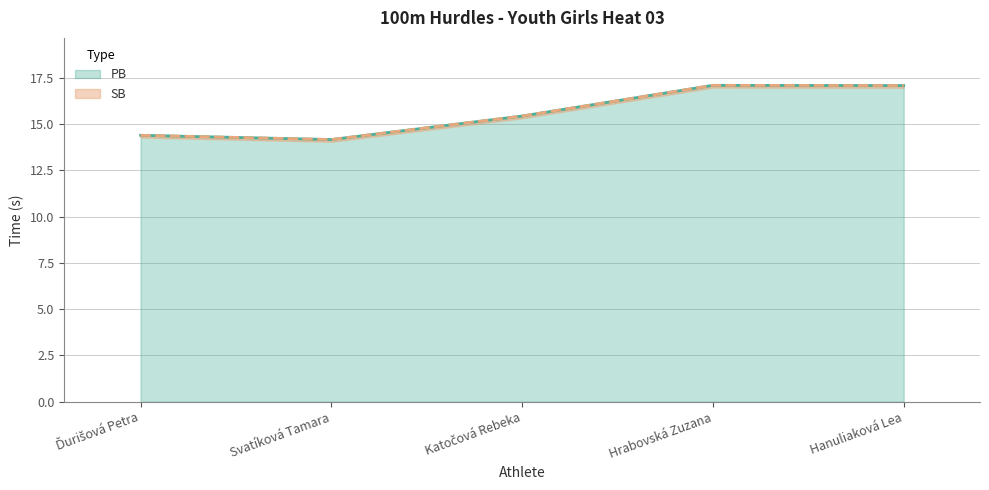

List the series in order of their peak value, lowest first.

PB, SB